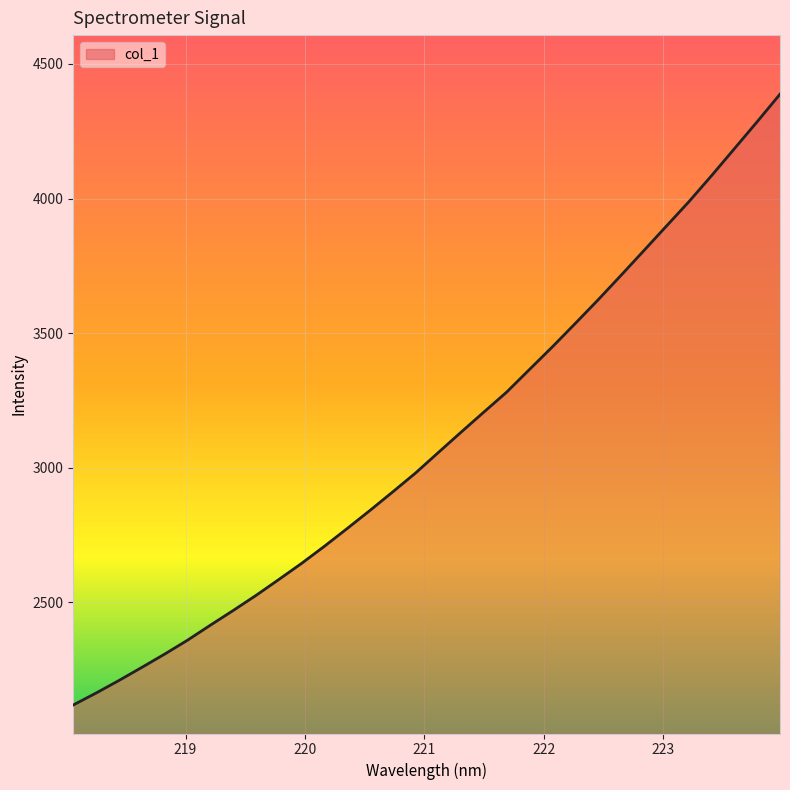

What is the maximum value shown in the chart?

4387.8